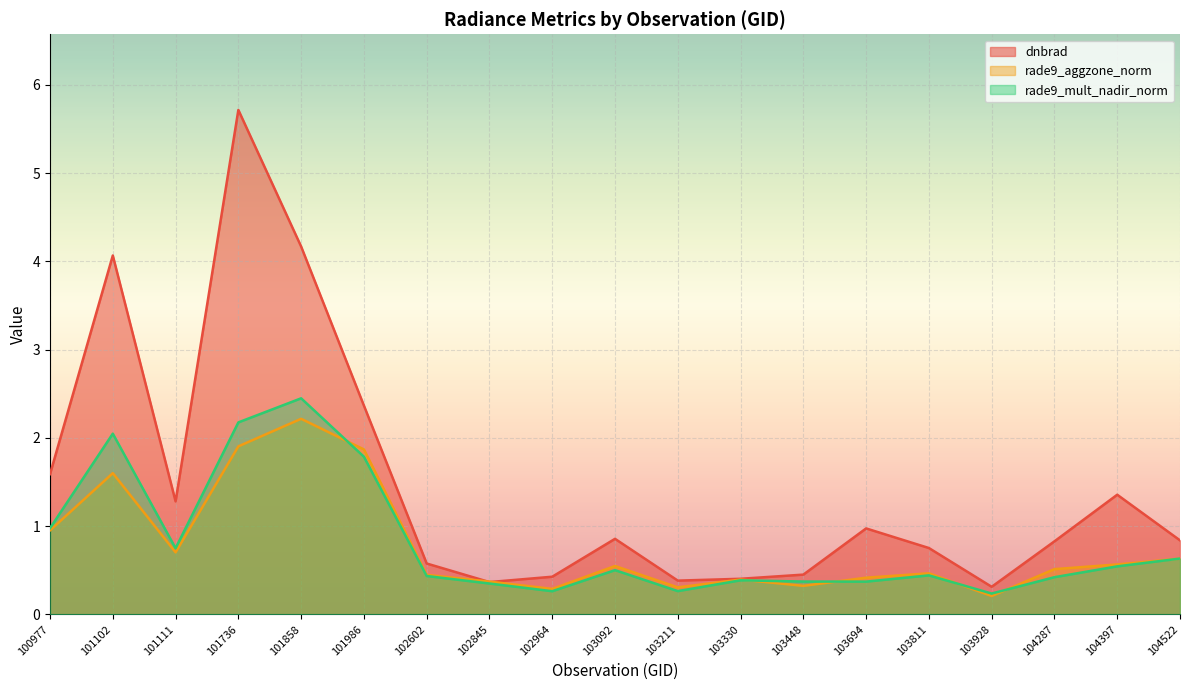

How many lines are shown in the chart?

3